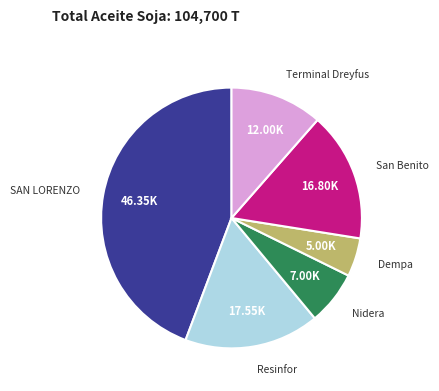

Is there any slice that represents more than half of the pie?

No